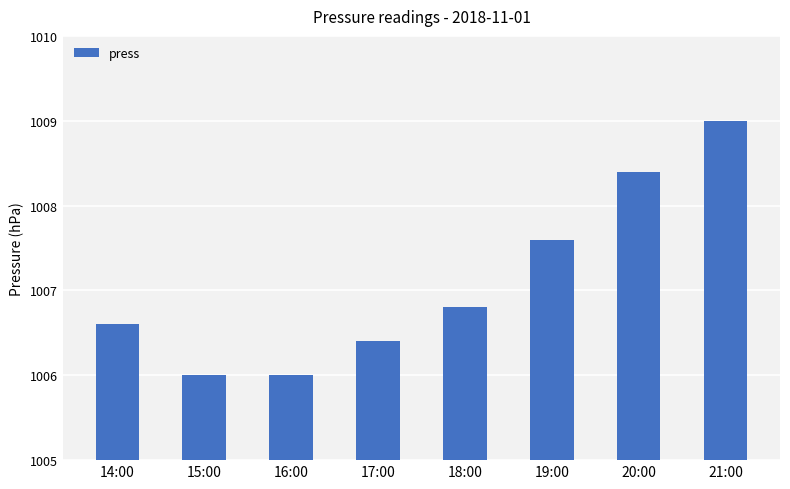

What is the smallest value displayed?

1006.0